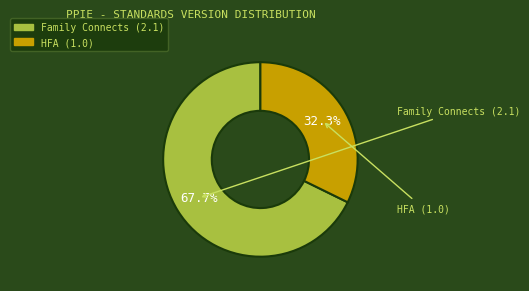

To the nearest percent, what is the combined percentage of Family Connects (2.1) and HFA (1.0)?

100%